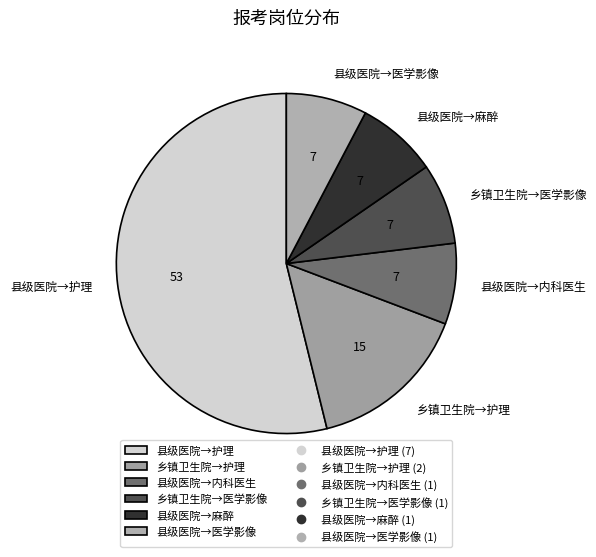

What is the largest slice in the pie chart?

县级医院→护理